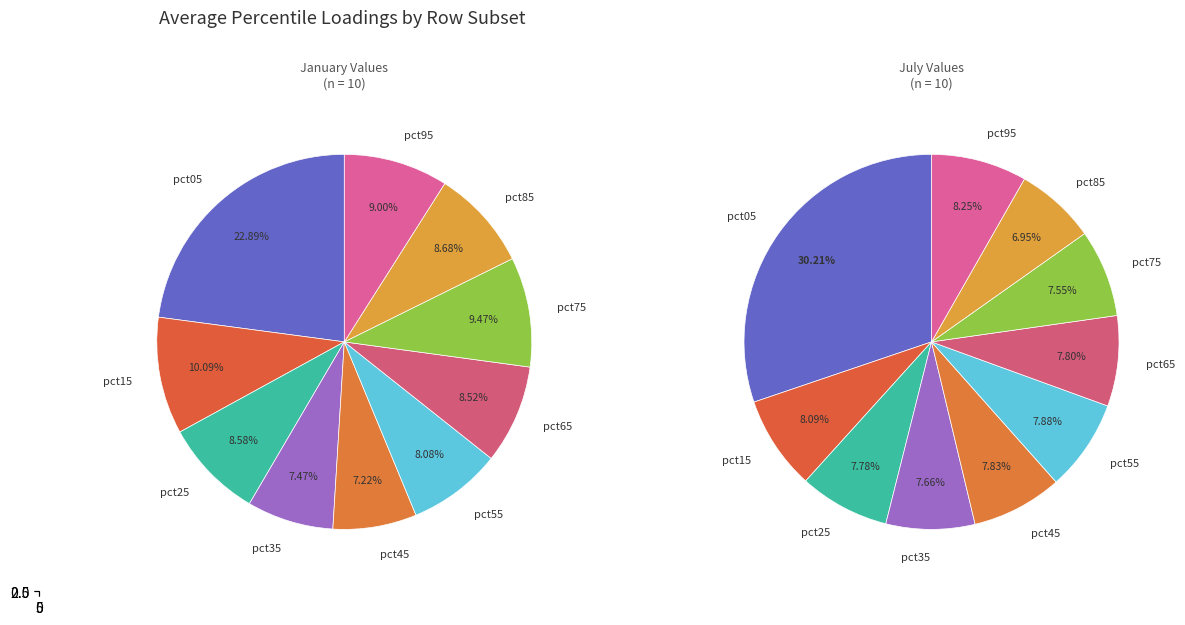

Does 3 account for over 50% of the chart?

No